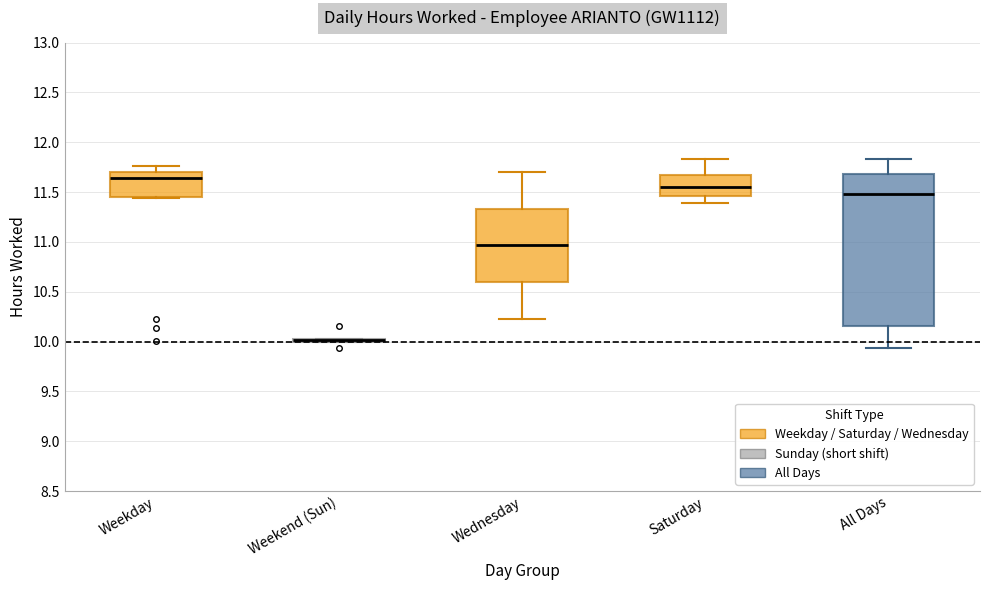

Which box is the tallest, from its lower edge to its upper edge?

All Days